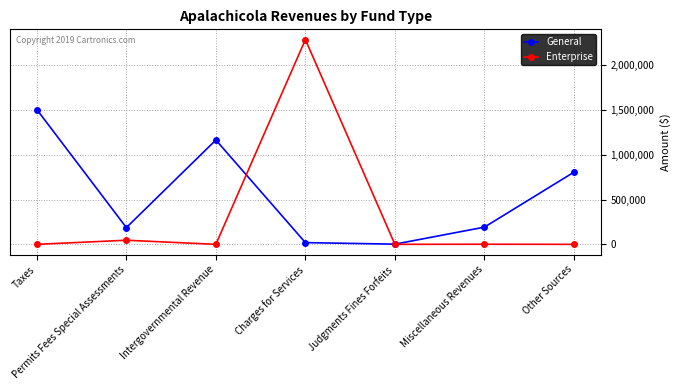

Which series has the largest range (max minus min)?

Enterprise